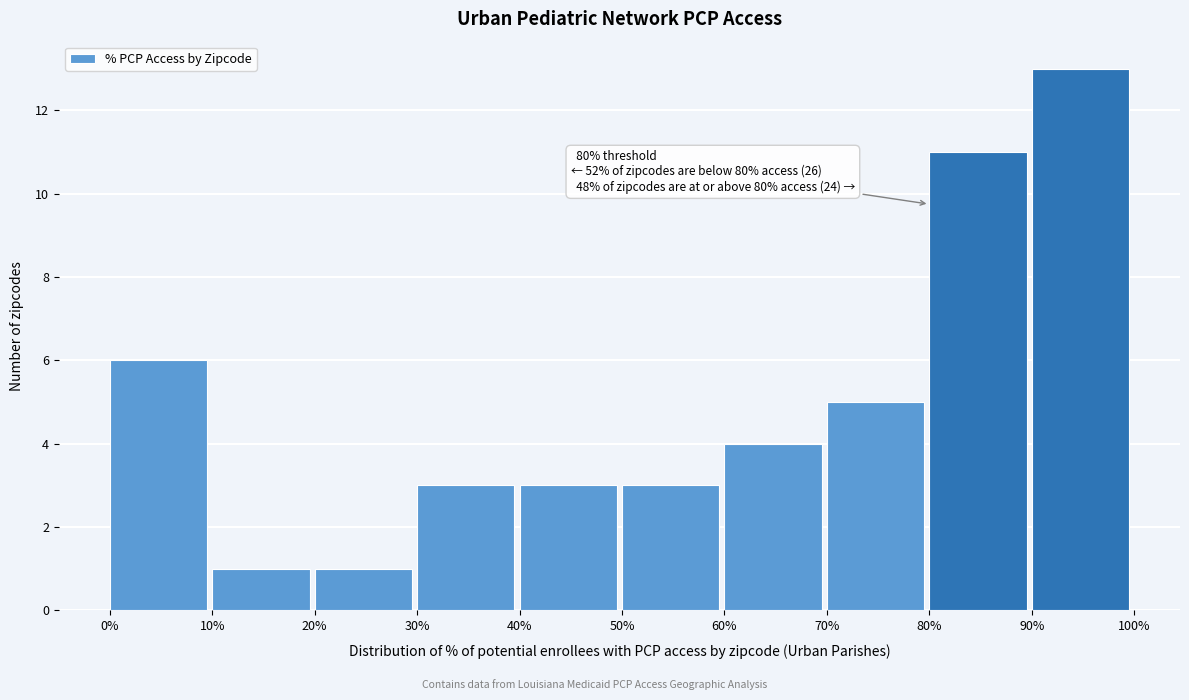

Which range on the x-axis has the tallest bar?

90% to 100%